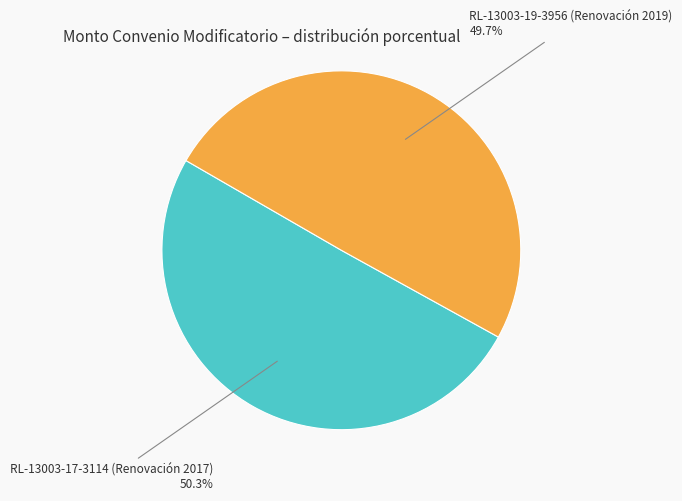

Is it true that RL-13003-19-3956 (Renovación 2019) is 56% of the pie?

False